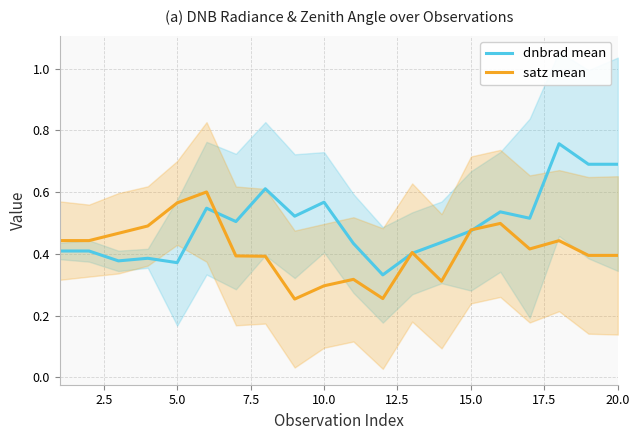

What are all the series names shown in the legend?

dnbrad mean, satz mean